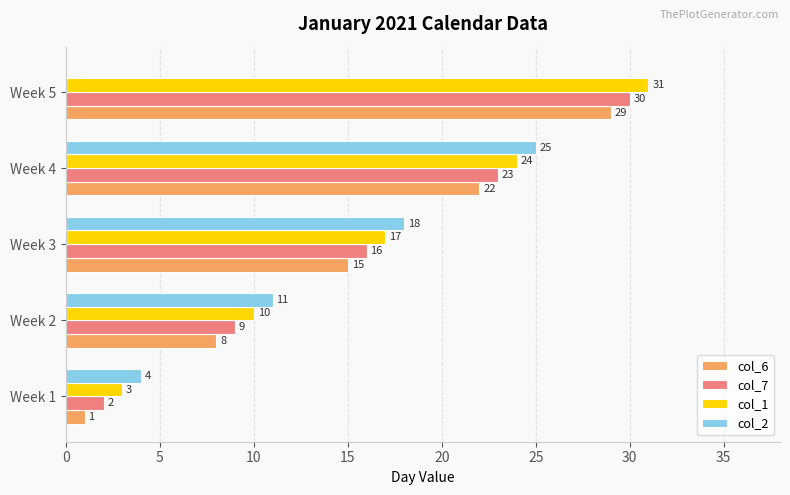

The col_2 series shows 29 at Week 3. True or false?

False